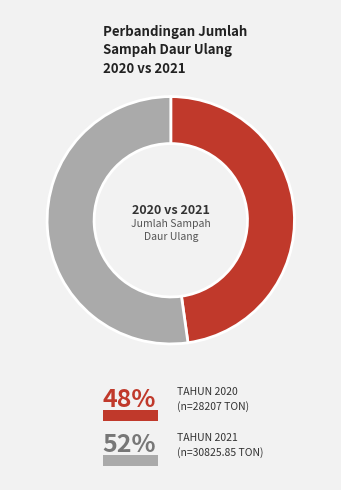

How many segments does this pie chart have?

2